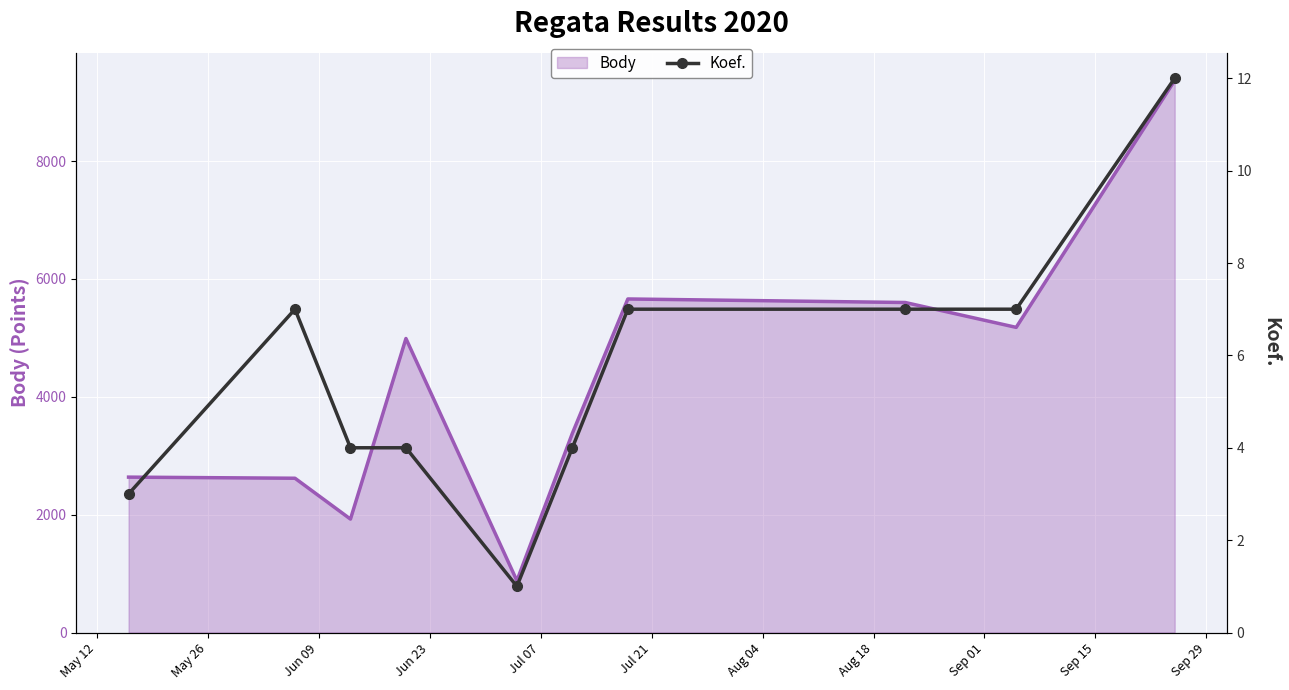

True or false: there are more than 1 points higher than both neighbors.

False